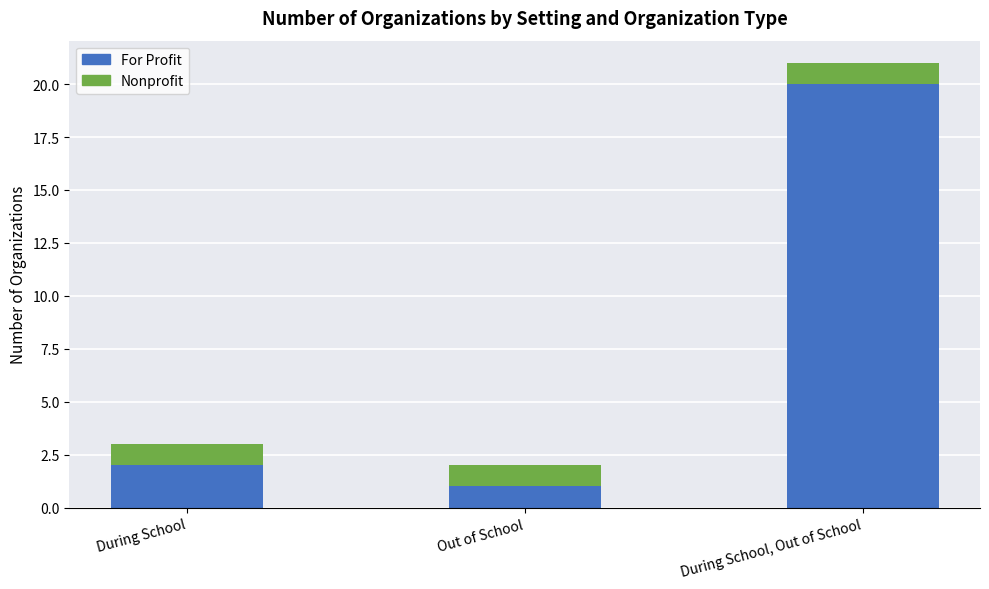

How many bars are there in total?

3